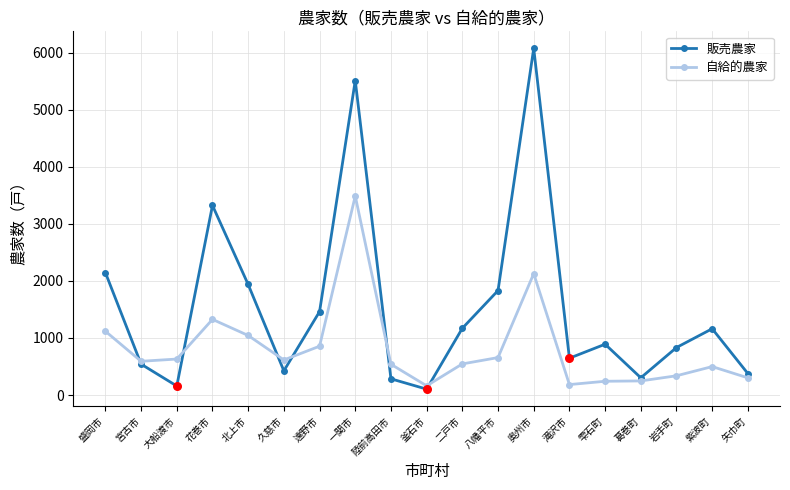

At how many categories does at least one series exceed 5940?

1